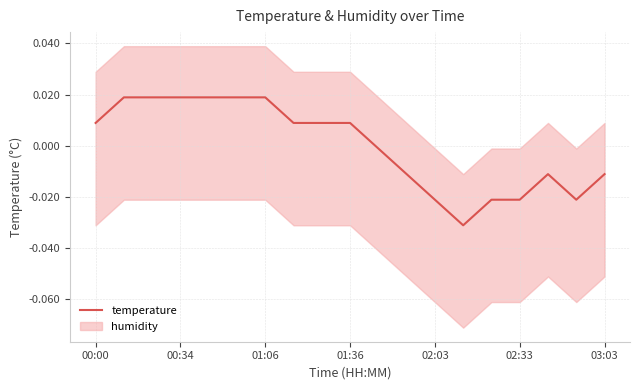

Which label corresponds to the largest value in the chart?

00:34